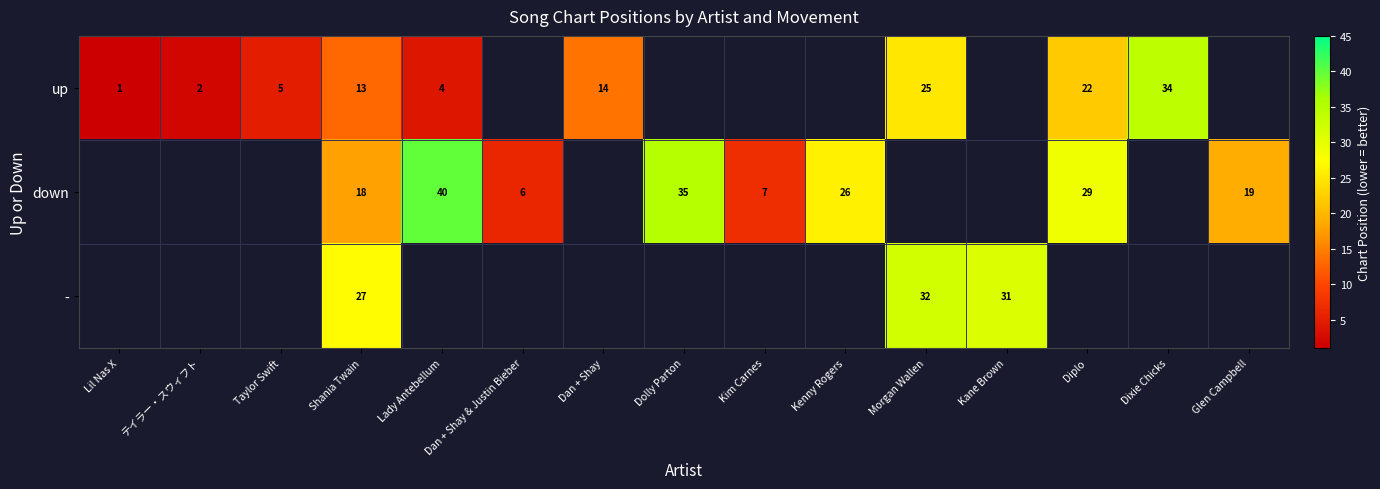

At which category is the sum across all series the highest?

Shania Twain